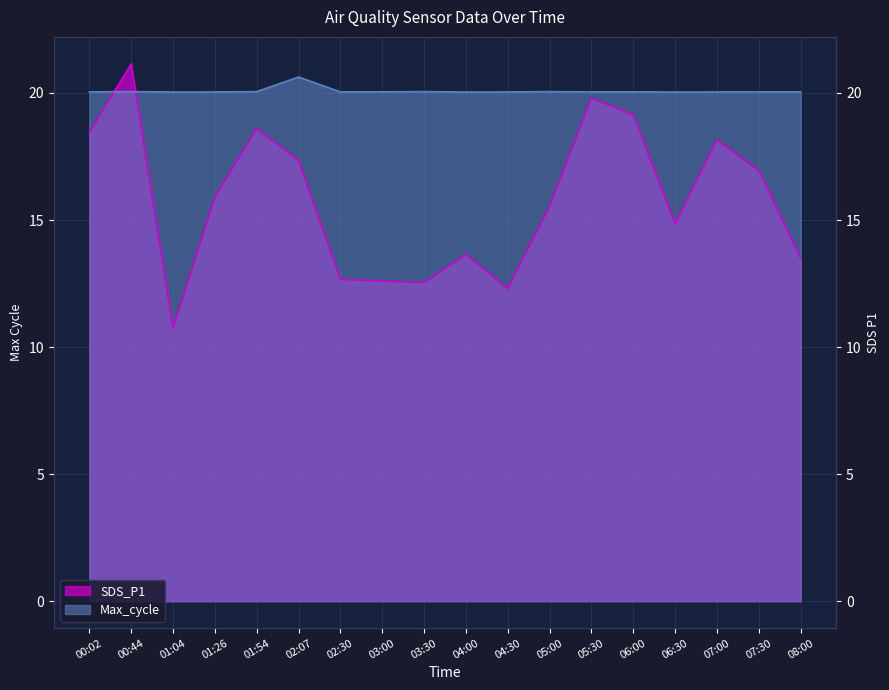

What is the sum of all SDS_P1 values?

283.9